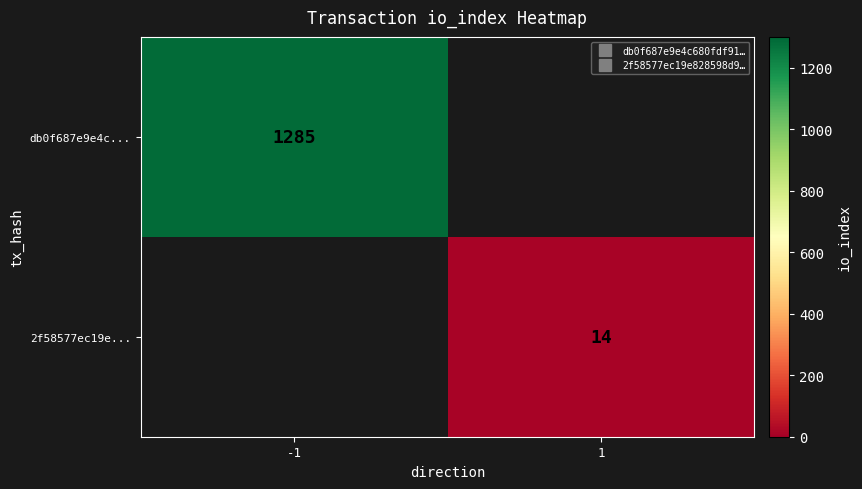

The value of db0f687e9e4c... at -1 is 1843.7. True or false?

False